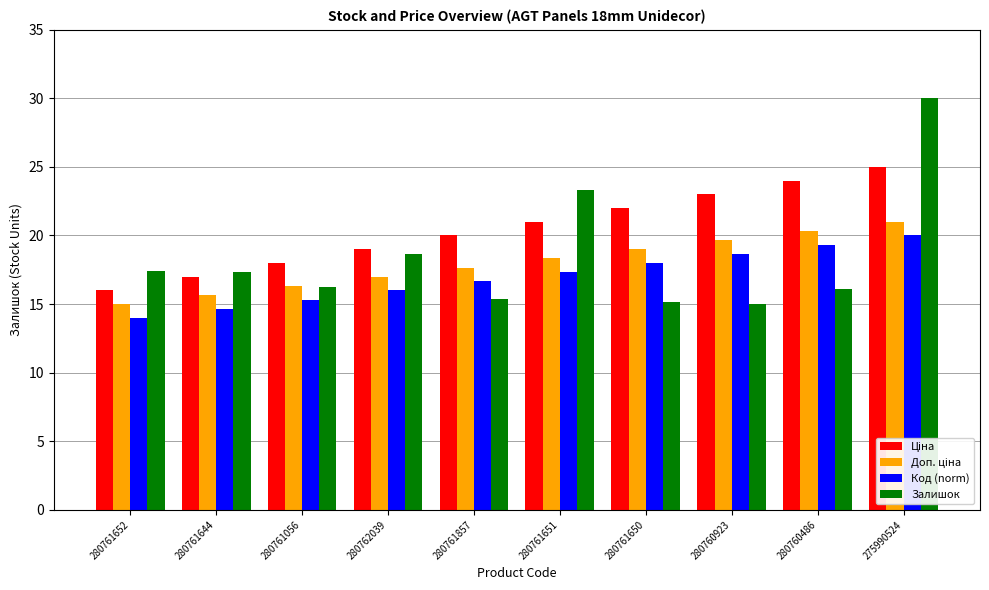

What is the sum of all Код (norm) values?

170.0